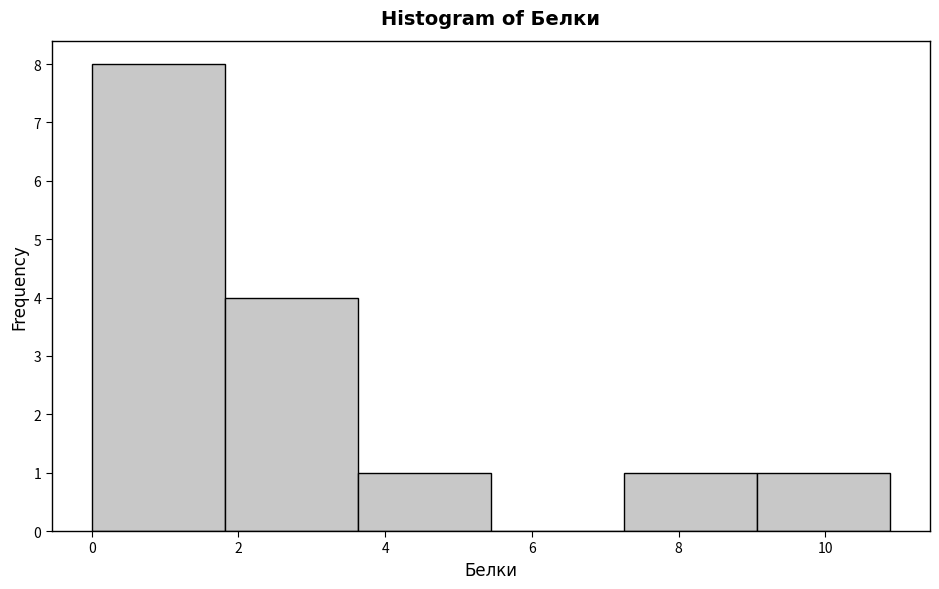

Over which range of the x-axis is the bar tallest?

0.0 to 1.8